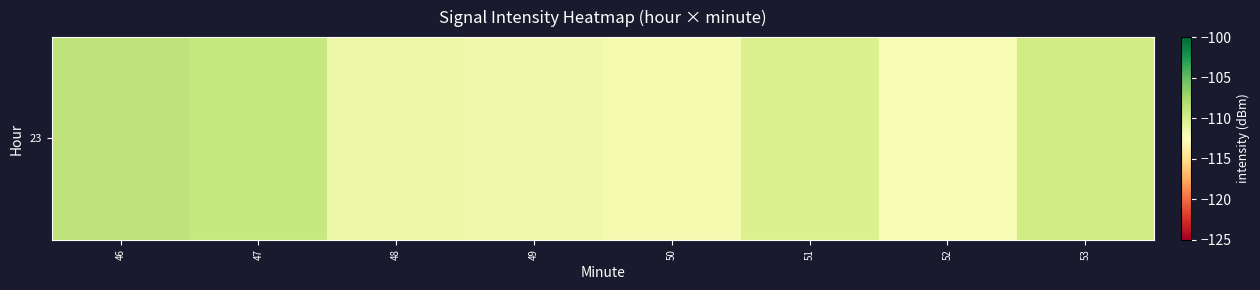

At which category does the chart reach its peak across all series?

46